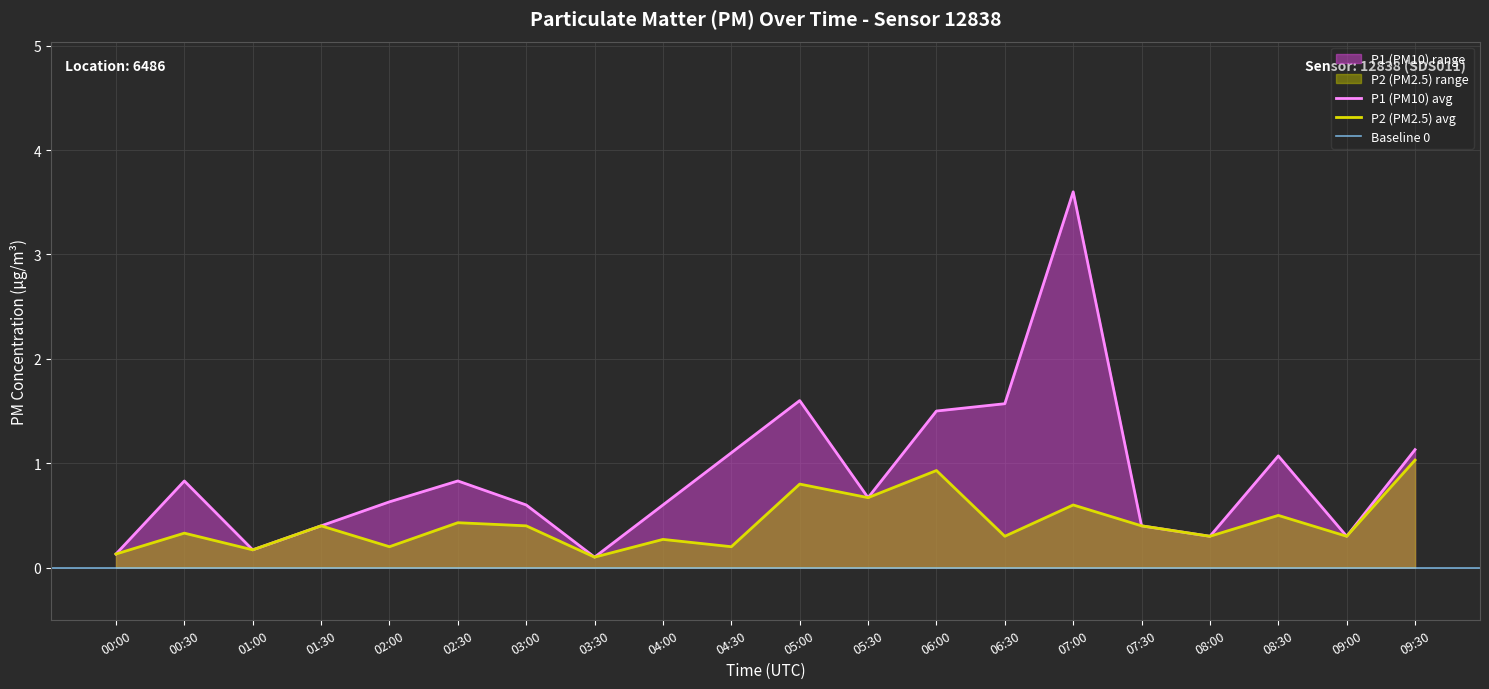

True or false: P2 and P1 intersect in this chart.

False